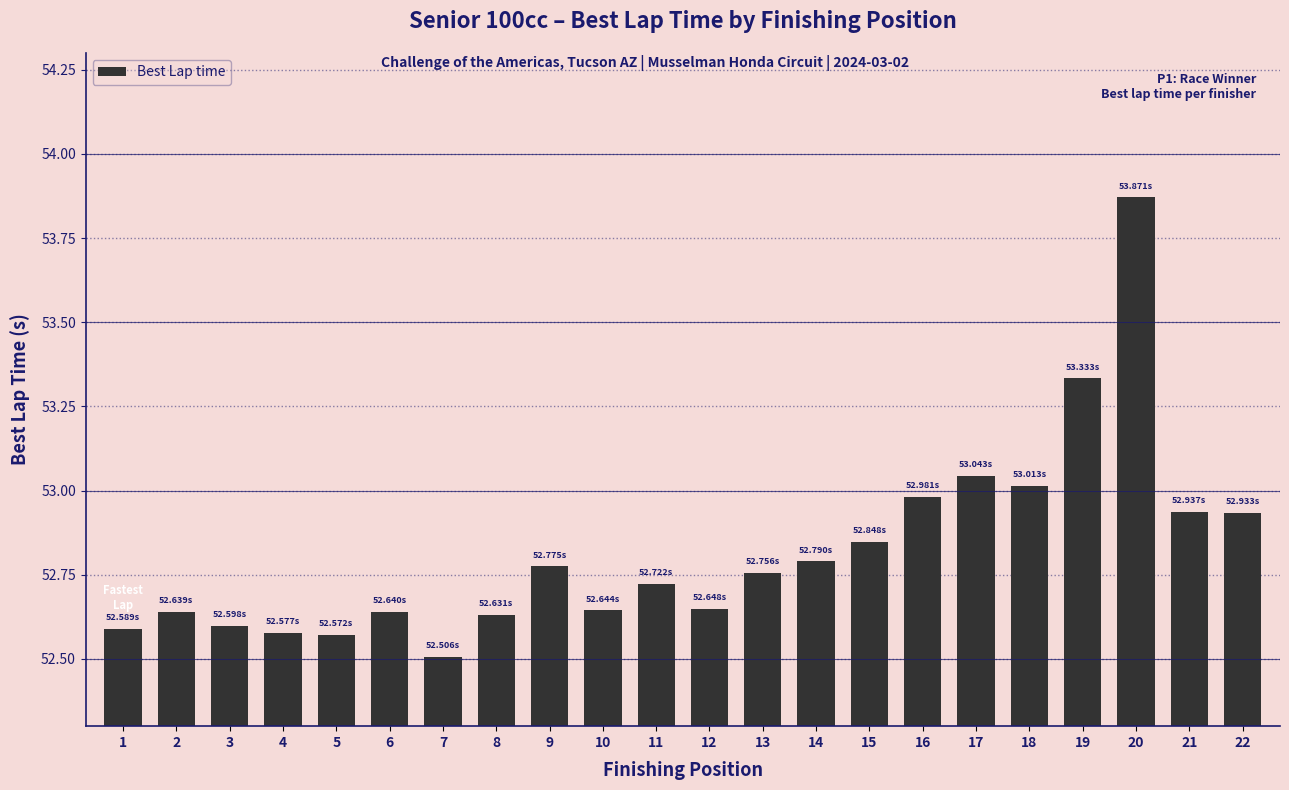

Is it true that the value at 16 is 53.0?

True